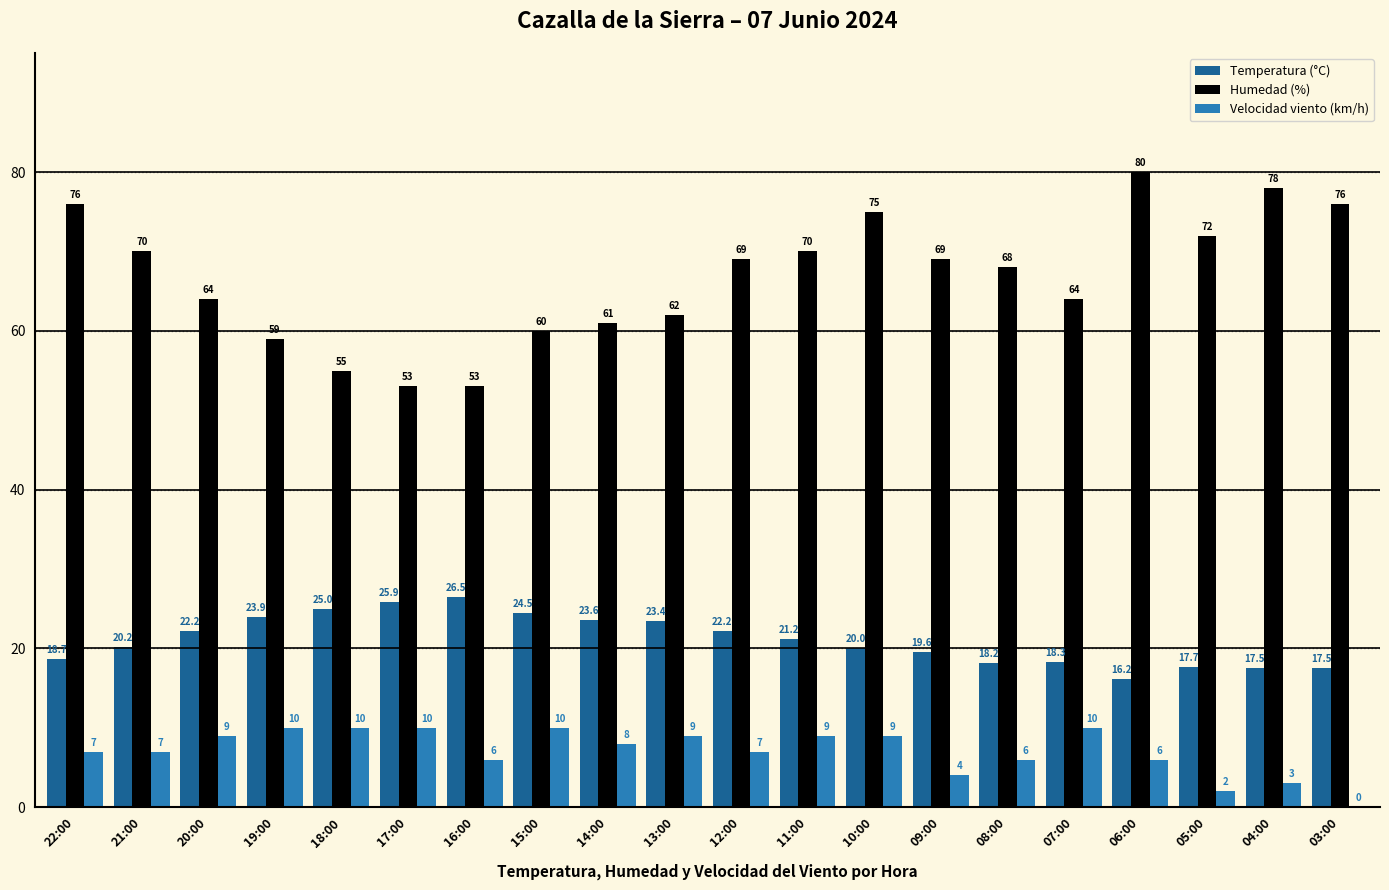

Where does the Velocidad viento (km/h) series first go above 8?

20:00